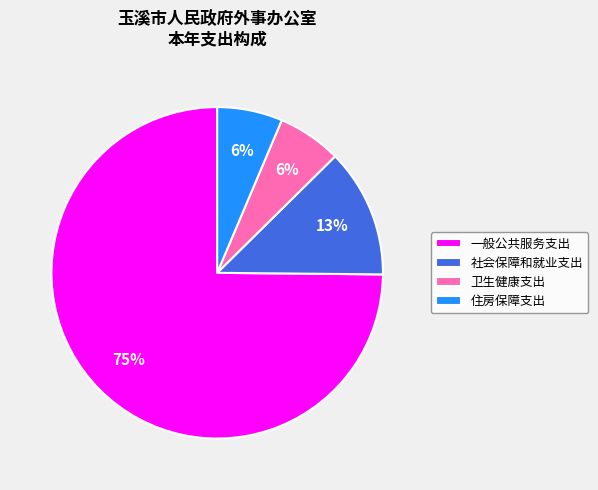

Which slice is the largest?

一般公共服务支出